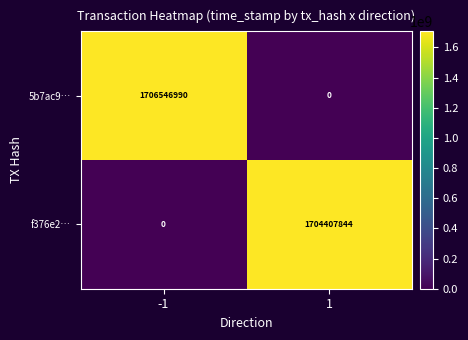

Which series has the widest spread of values?

5b7ac9…